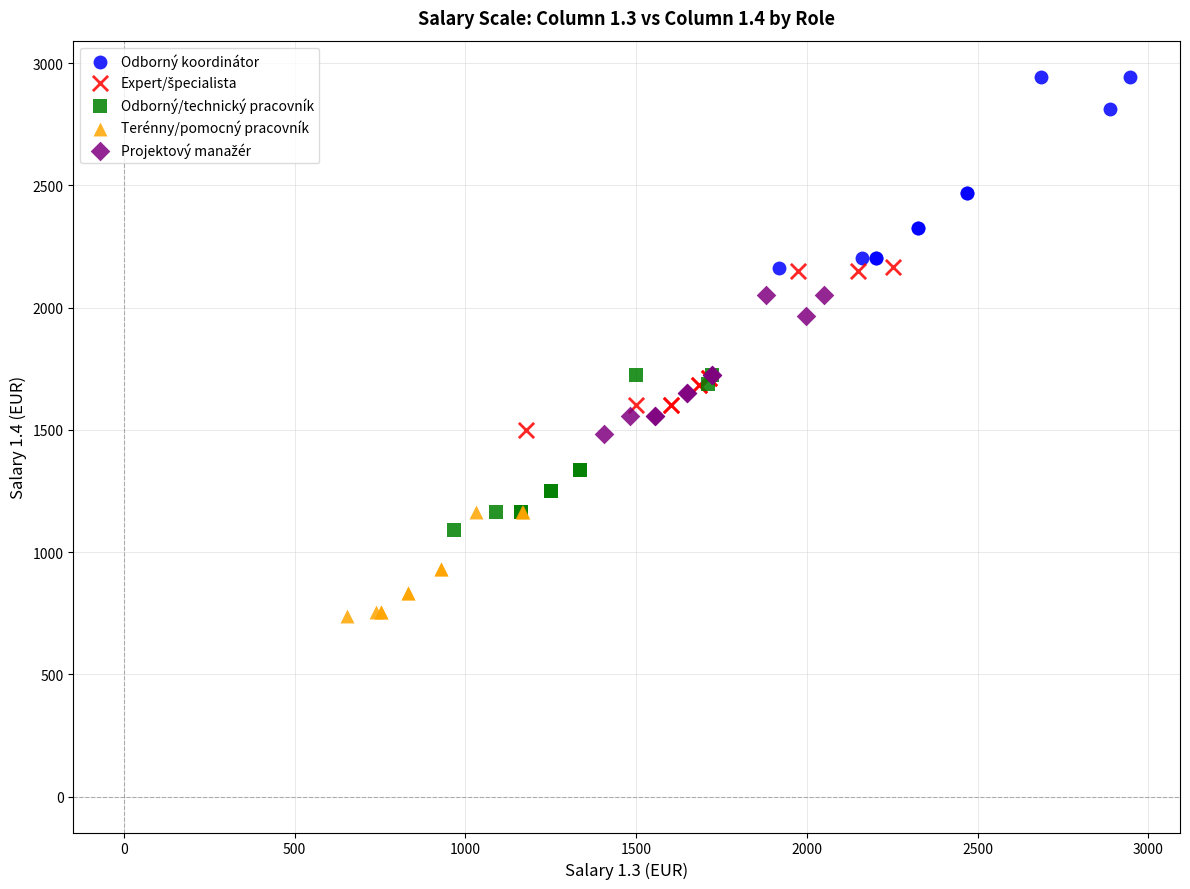

Which series reaches the maximum Y coordinate?

Odborný koordinátor